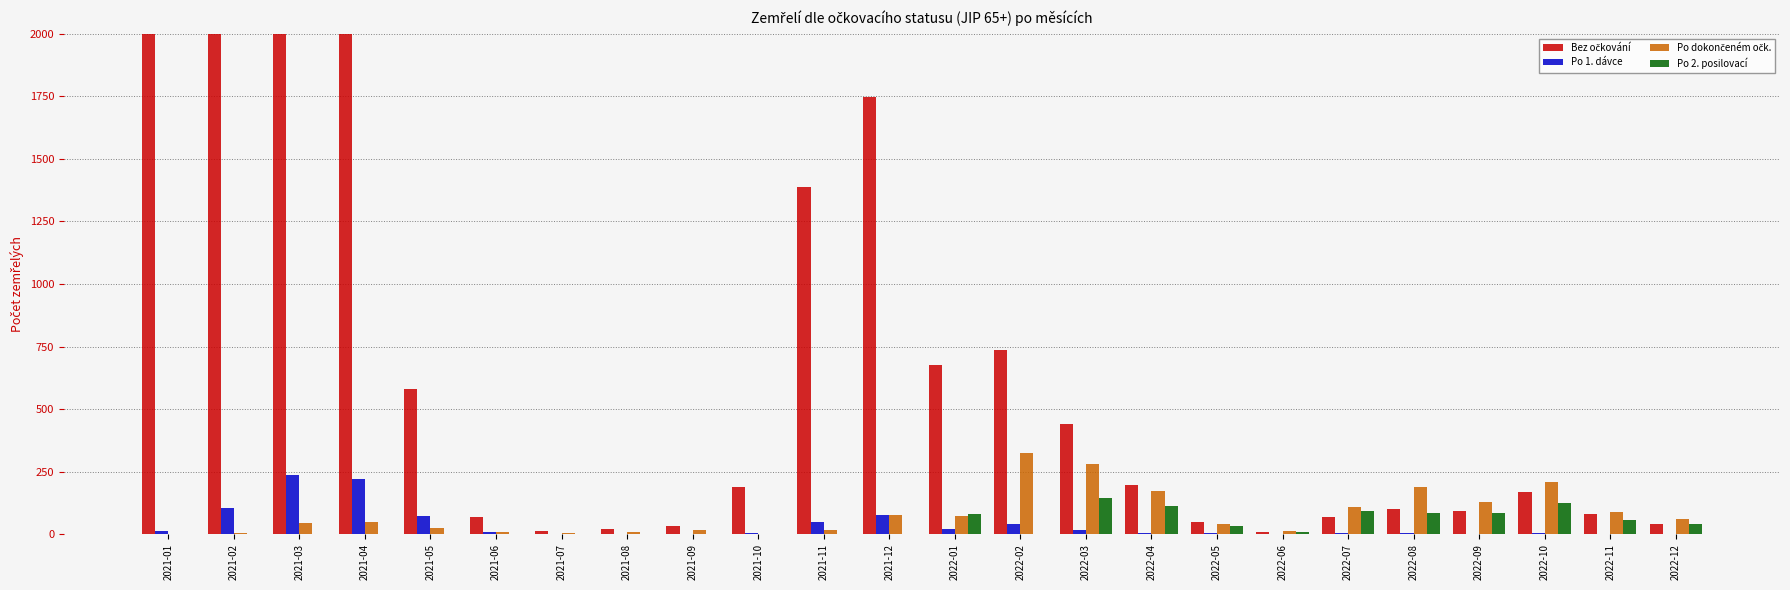

At how many categories does at least one series exceed 2669?

3